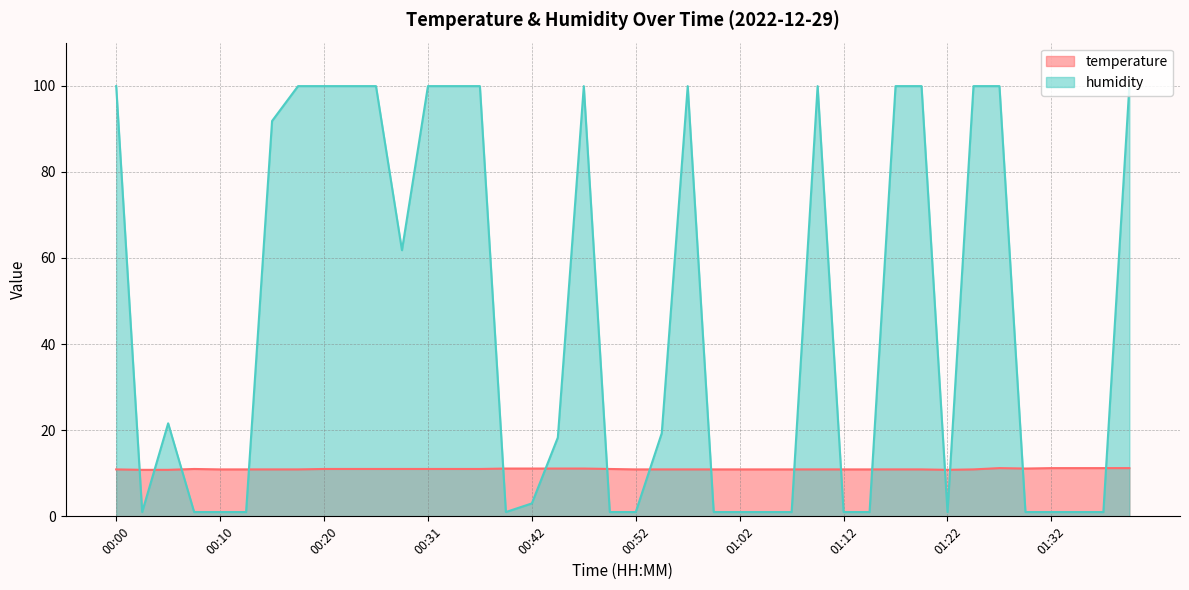

What is the label of the 8th point from the right?

01:22